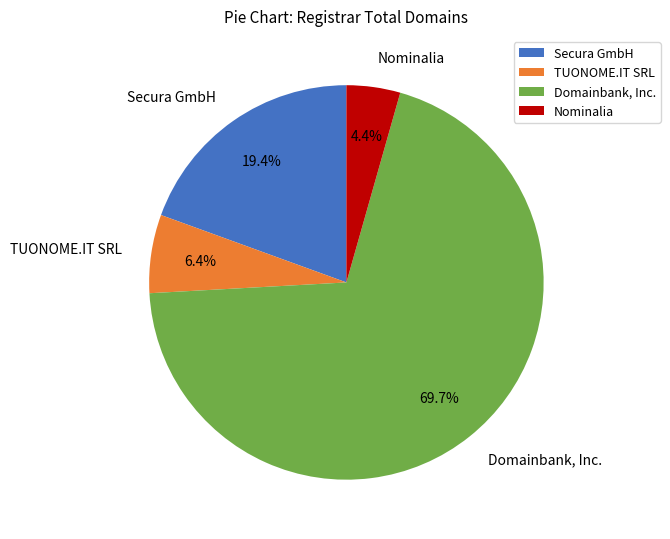

What is the total percentage of TUONOME.IT SRL and Nominalia?

10.8%